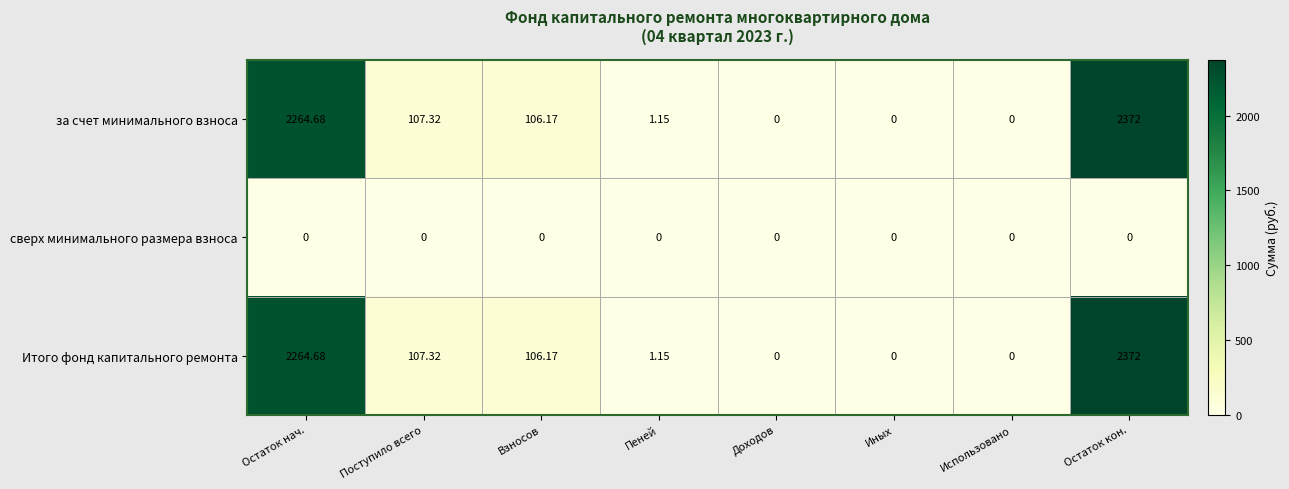

Where does the за счет минимального взноса series first go above 106?

Остаток нач.